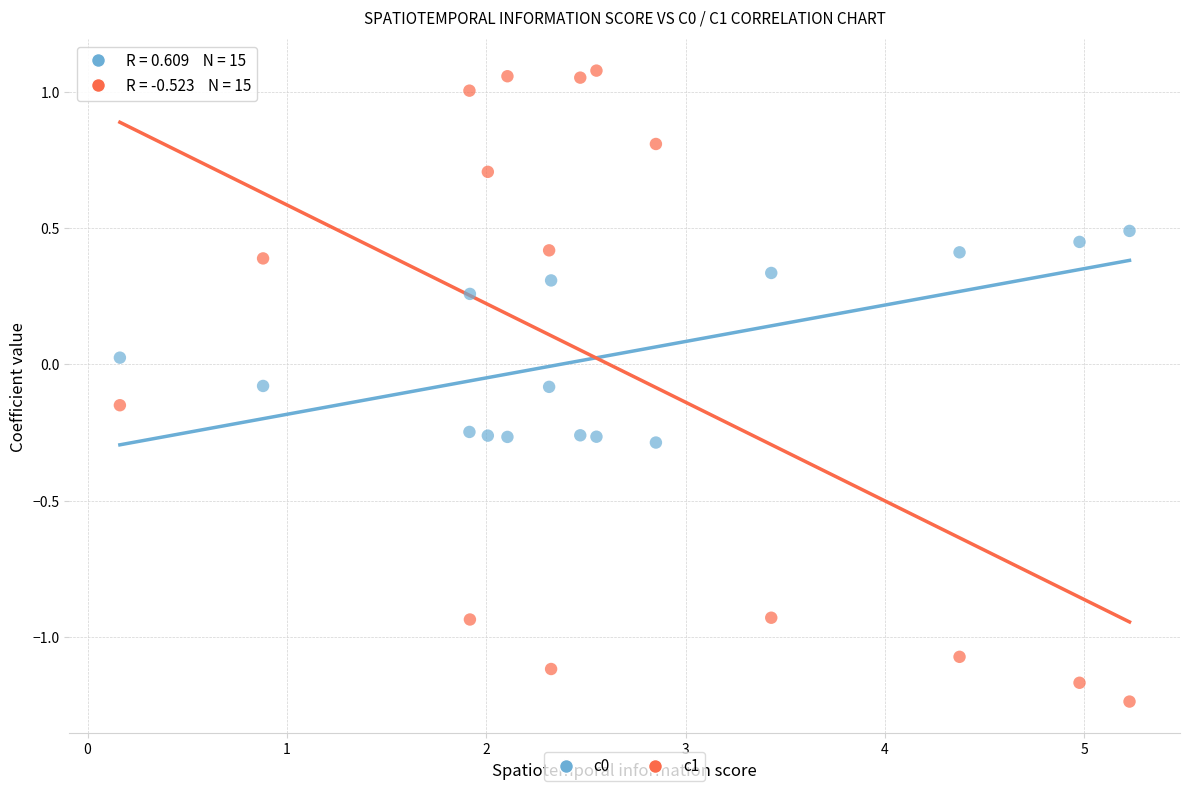

What is the X range (max minus min) for the scatter plot?

5.1